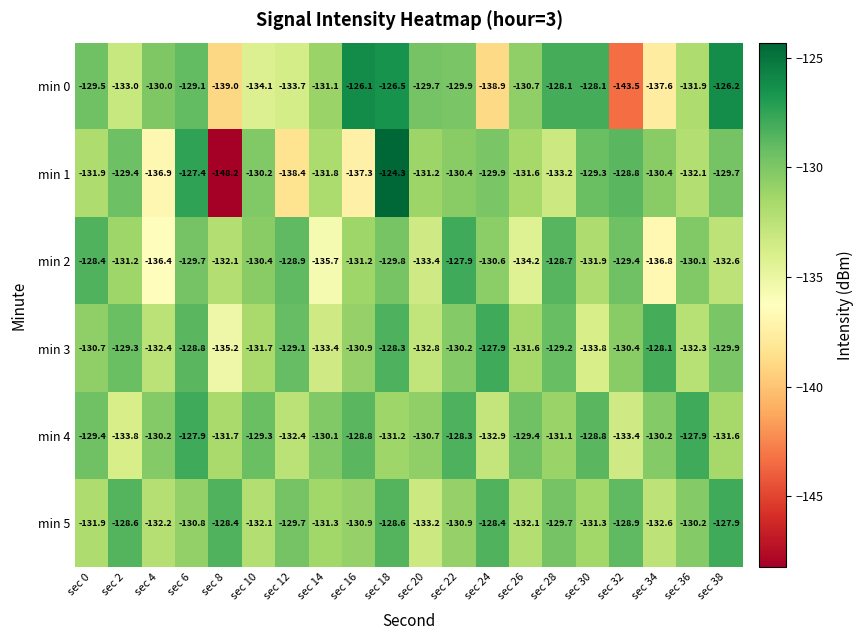

Where does the min 2 series first go above -130?

sec 0